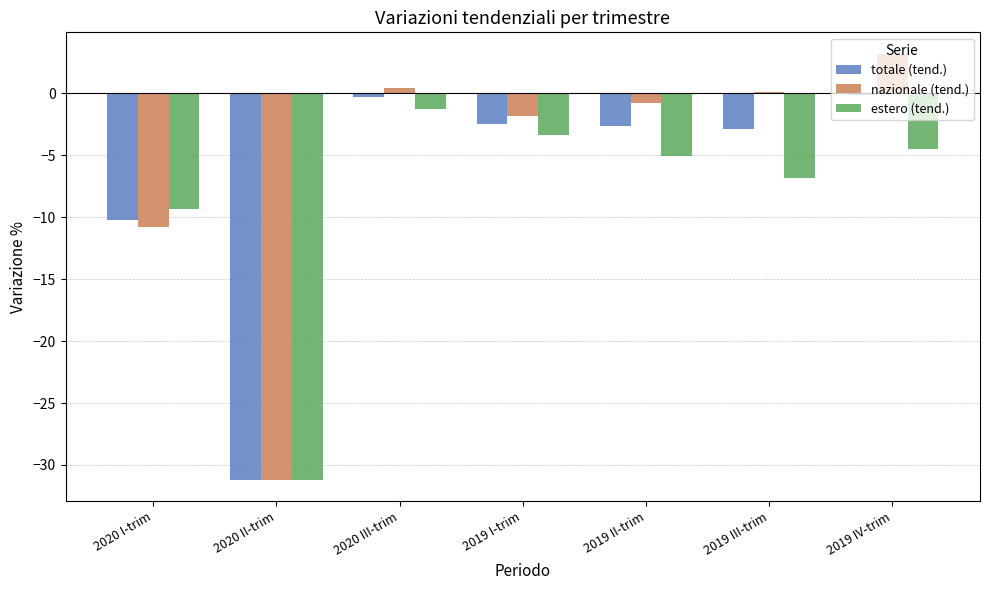

At which label is totale (tend.) closest to -15?

2020 I-trim